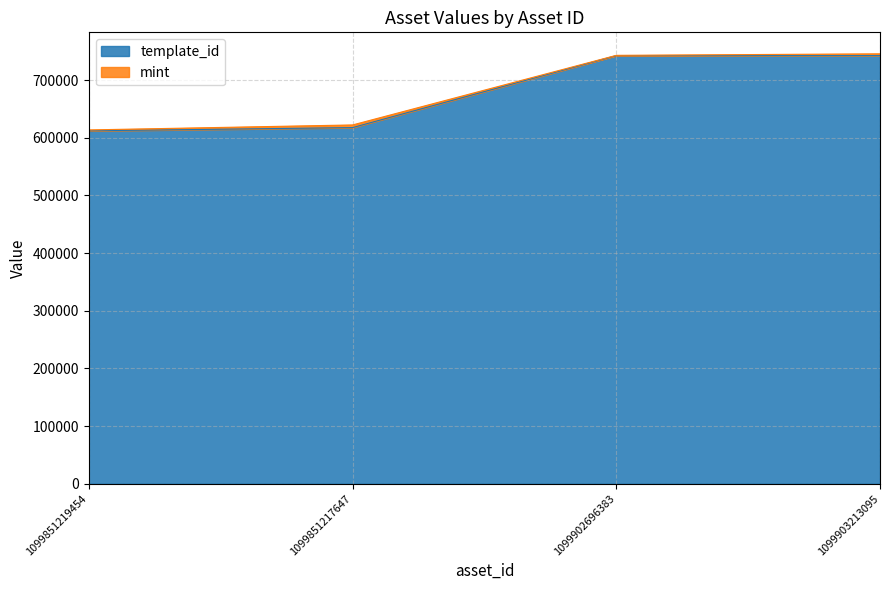

What is the difference between the maximum and second lowest values?

124815